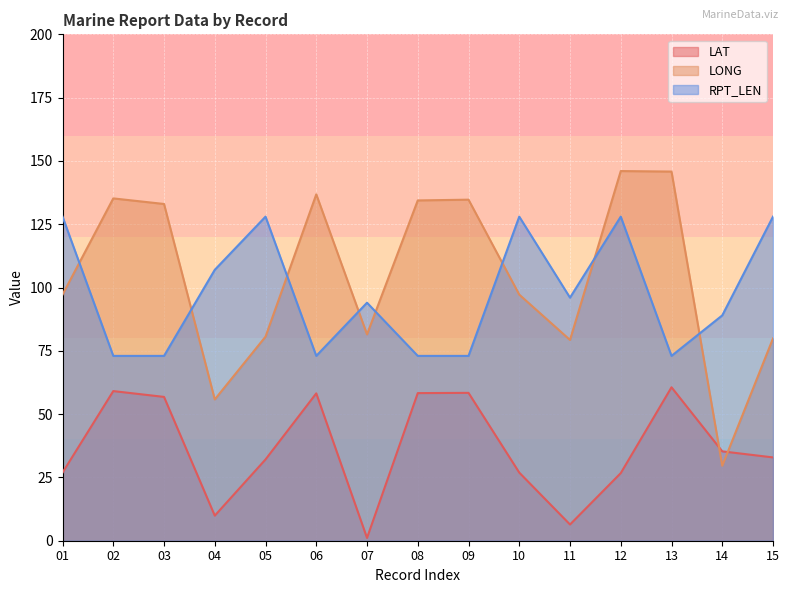

Reading left to right, list all the values displayed in this chart.

LAT: 26.9	59.1	56.8	9.9	32.1	58.2	1.1	58.3	58.4	26.9	6.4	26.7	60.6	35.3	32.9
LONG: 97.2	135.2	133.0	55.8	80.6	136.8	81.5	134.4	134.7	97.2	79.3	146.0	145.8	29.6	79.9
RPT_LEN: 128.0	73.0	73.0	107.0	128.0	73.0	94.0	73.0	73.0	128.0	96.0	128.0	73.0	89.0	128.0